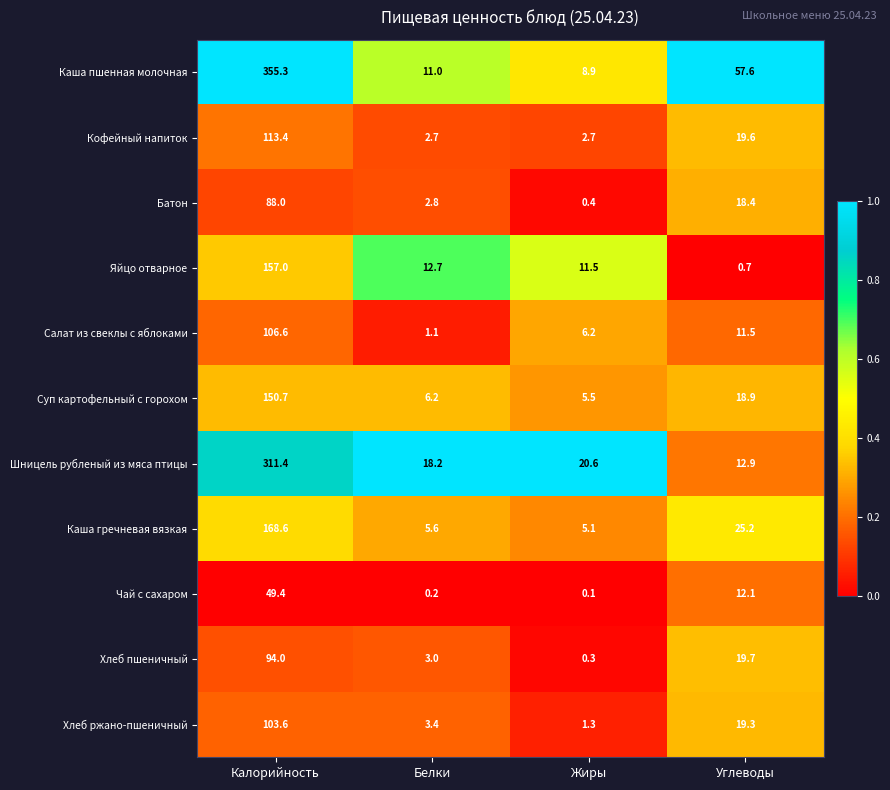

The value of Чай с сахаром at Калорийность is 49.4. True or false?

True